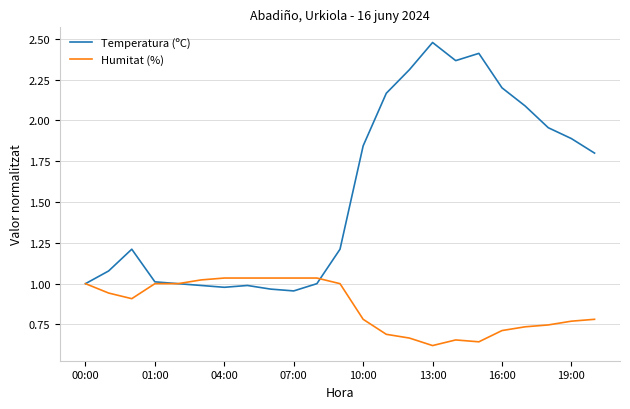

True or false: Temperatura (ºC) has more than 0 points higher than both neighbors.

True